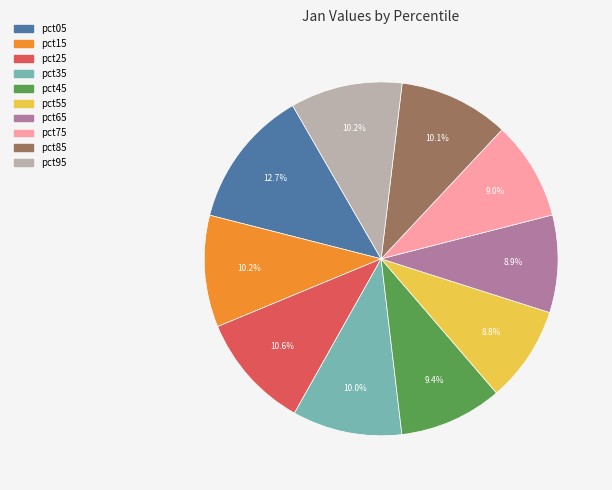

How many segments does this pie chart have?

10